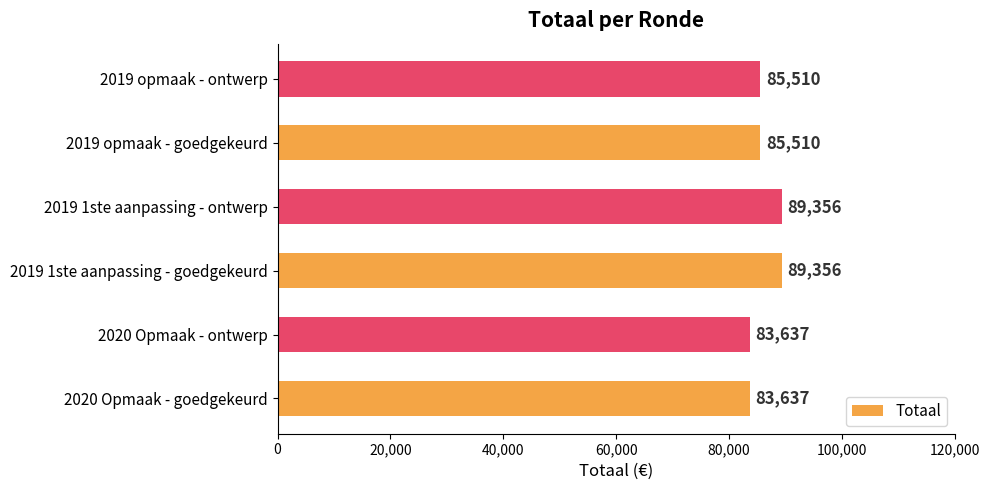

What is the greatest value displayed?

89356